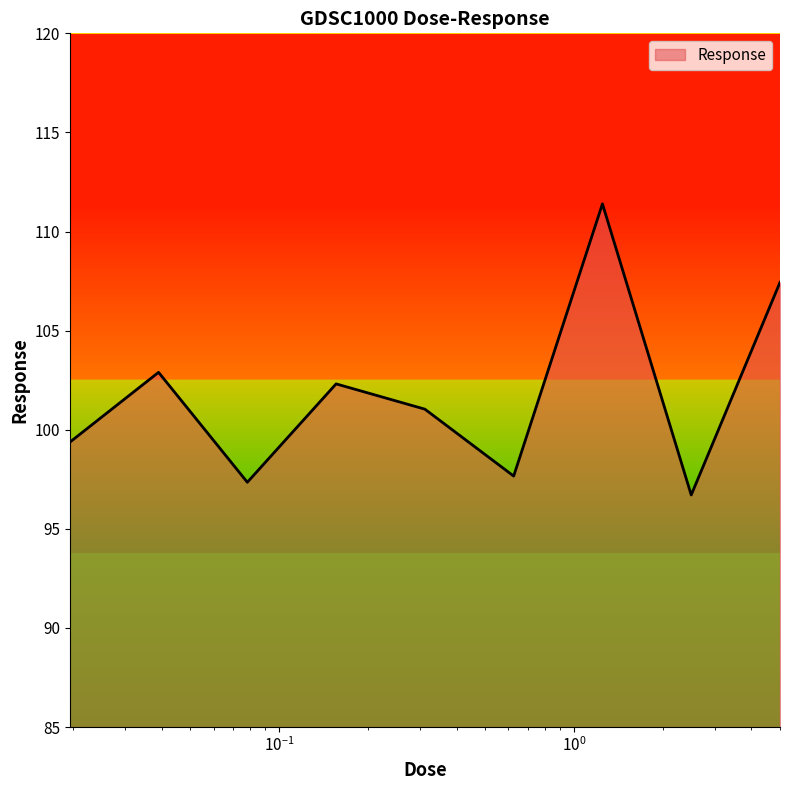

What is the difference between the maximum and minimum values?

14.7